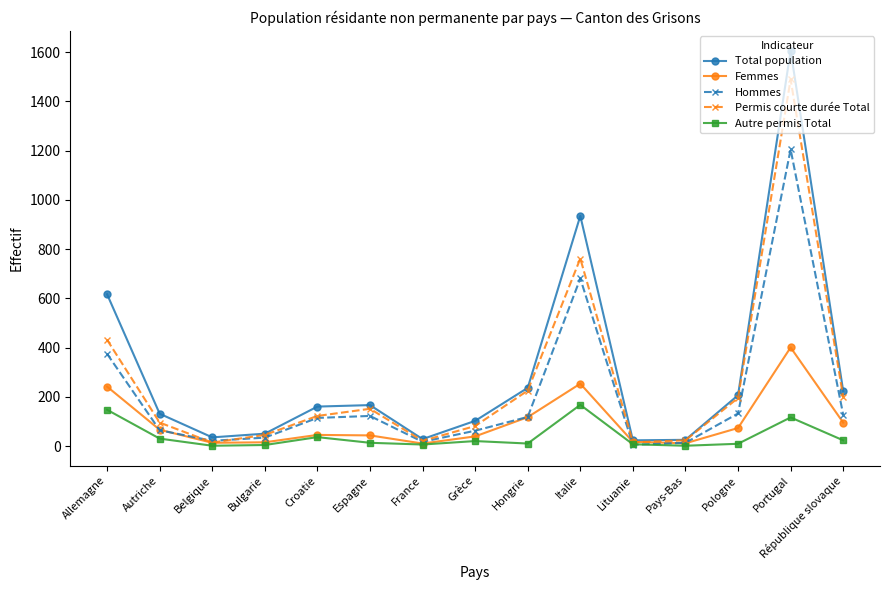

Is the value of Hommes at Belgique greater than the value of Permis courte durée Total at Croatie?

No